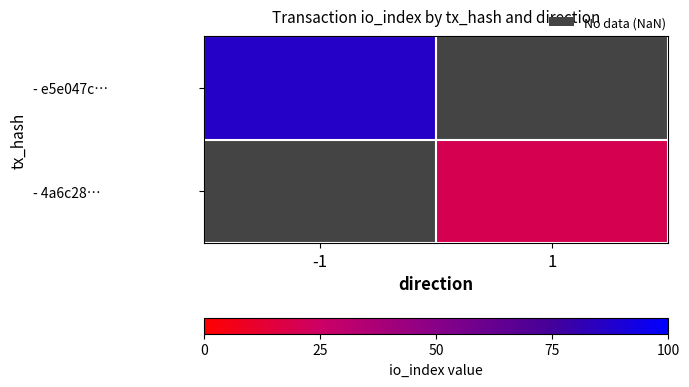

Count the number of data series in this chart.

2